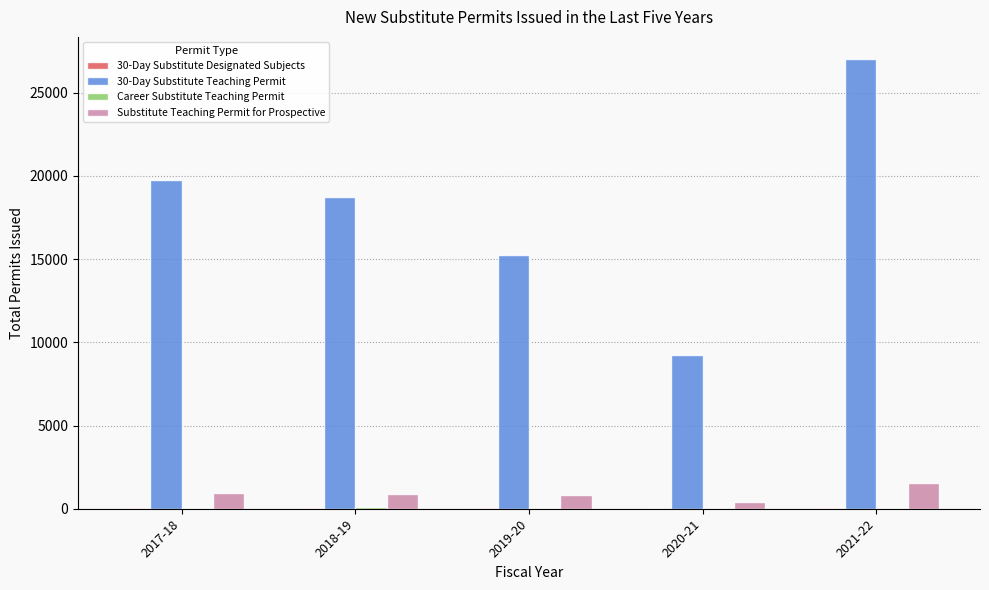

Which label corresponds to the largest value in the chart?

2021-22